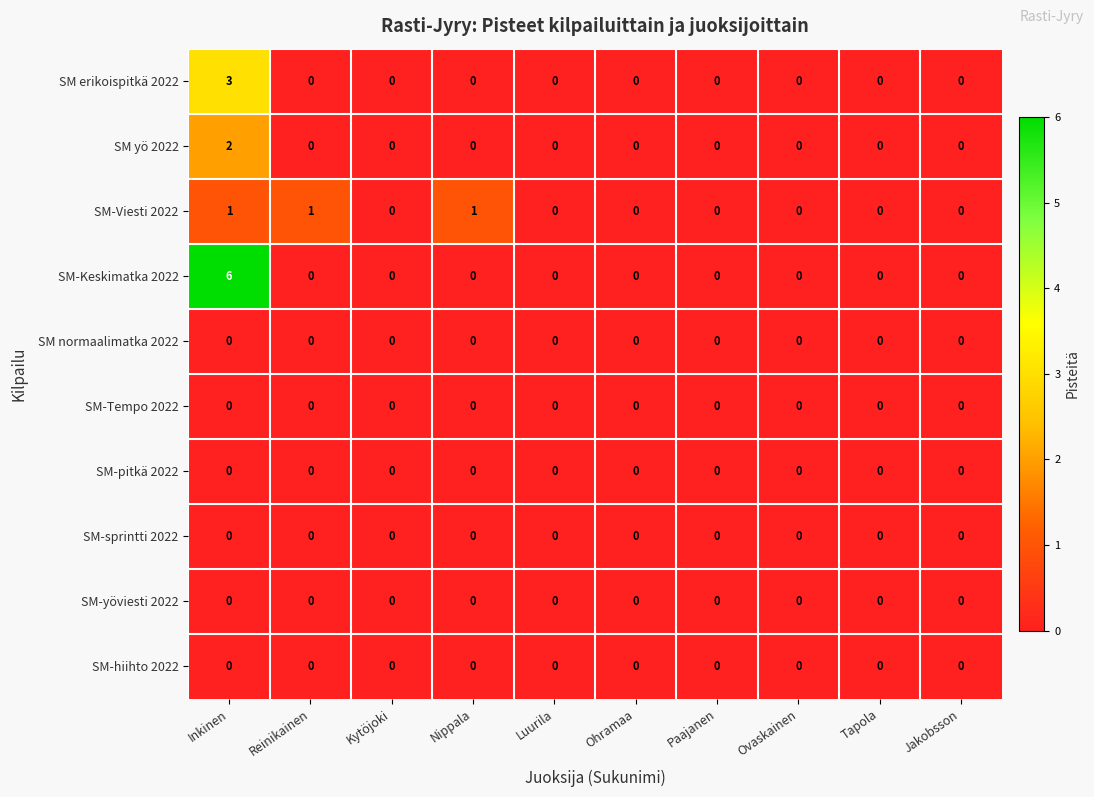

What is the difference between the SM-Keskimatka 2022 values at Reinikainen and Inkinen?

6